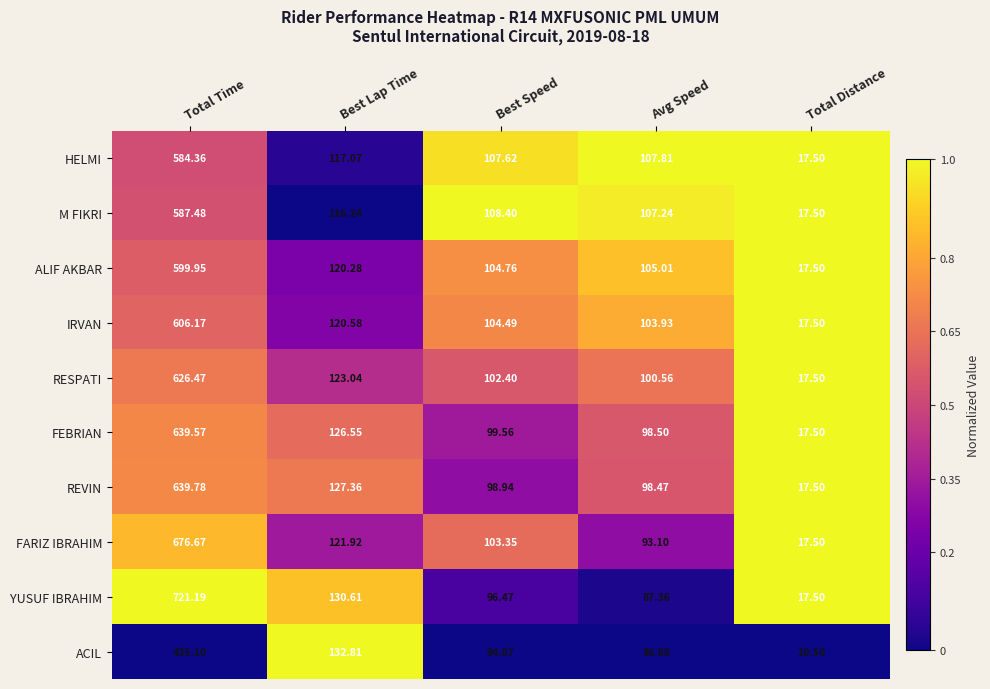

What is the difference between the highest and lowest values at Avg Speed?

20.9